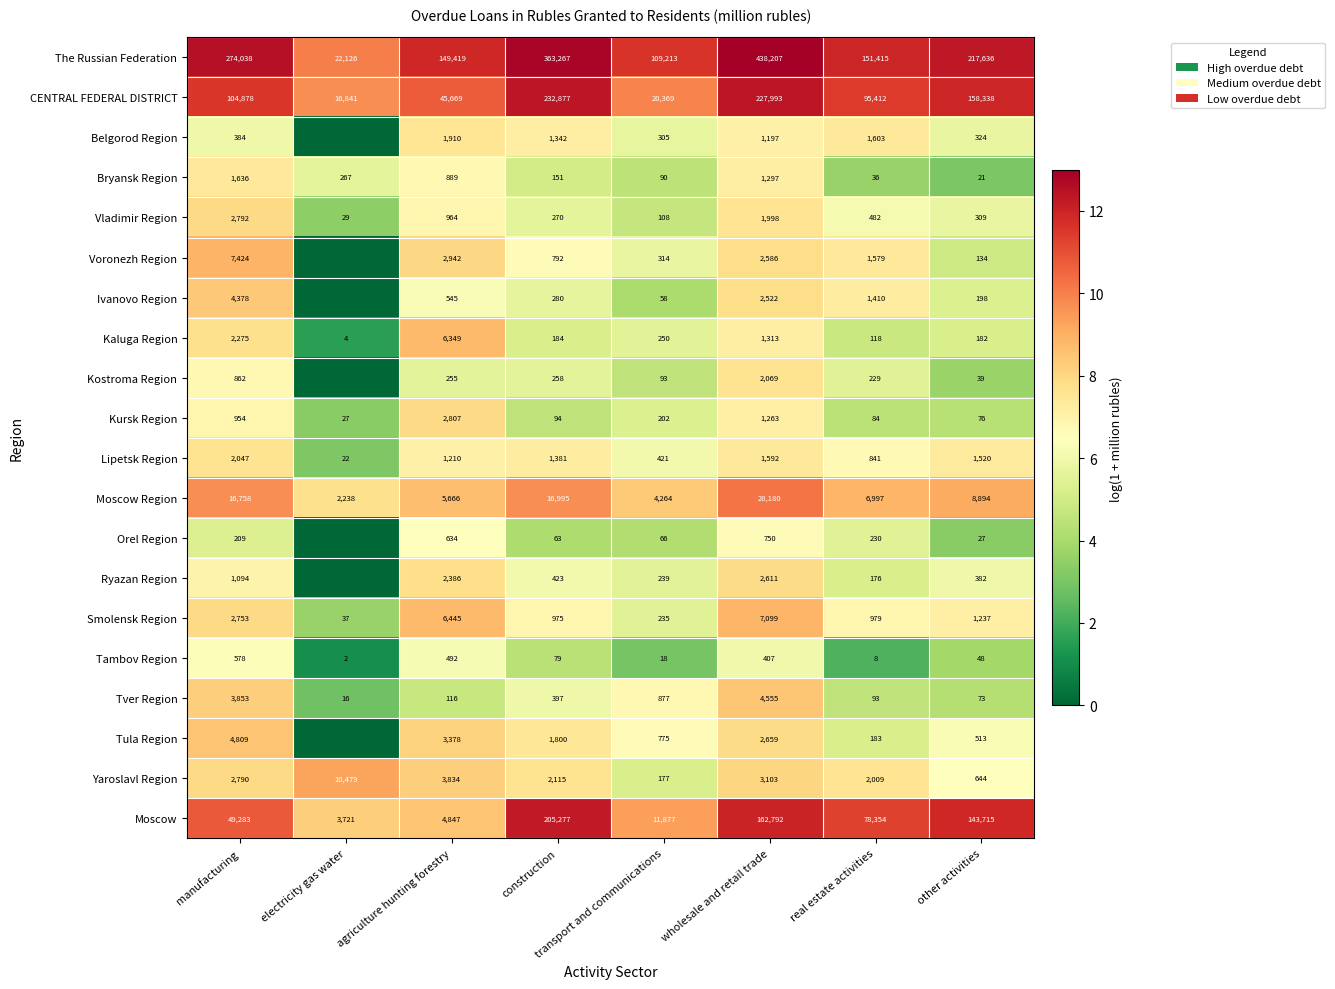

Is the value of Vladimir Region at other activities greater than the value of CENTRAL FEDERAL DISTRICT at manufacturing?

No